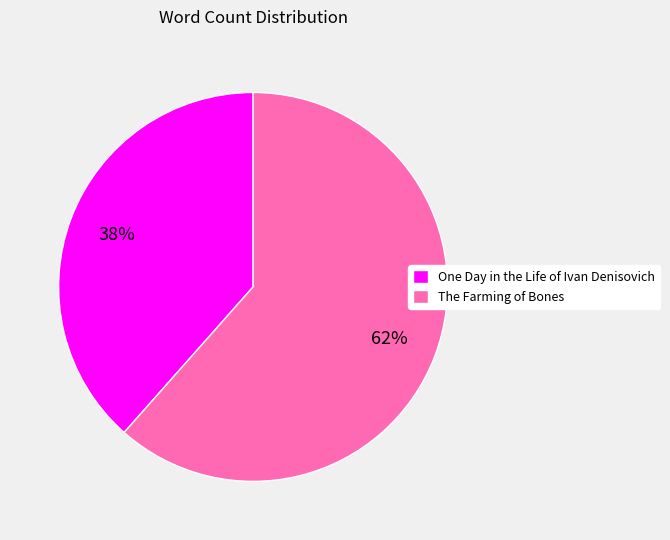

What is the smallest slice in the pie chart?

One Day in the Life of Ivan Denisovich